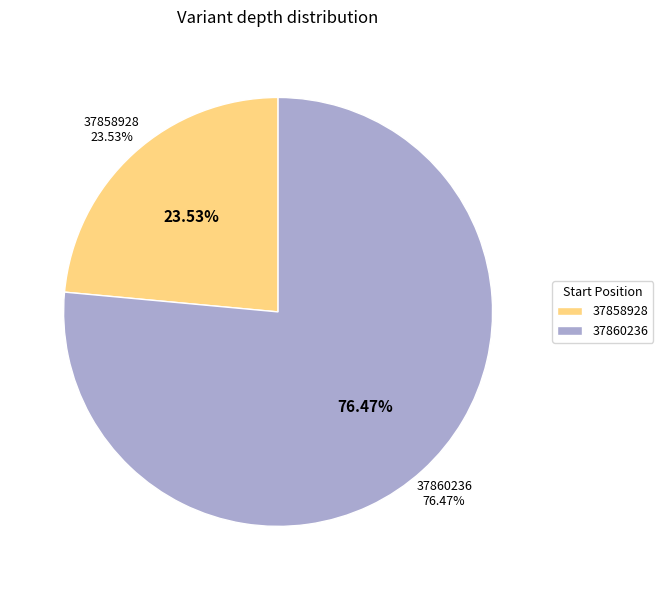

To the nearest percent, what is the difference between the largest and smallest slice percentages?

53%